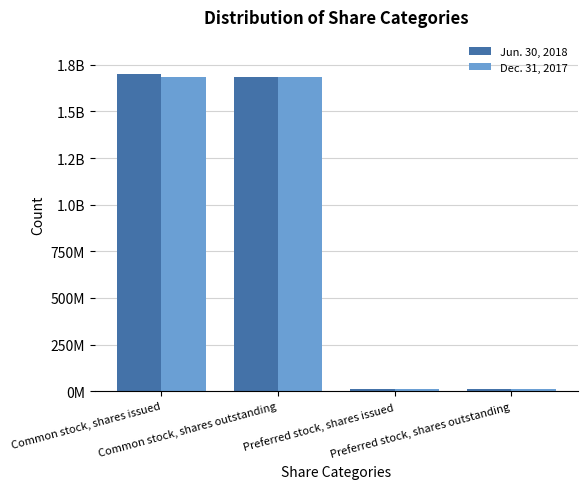

Are the bars horizontal?

No